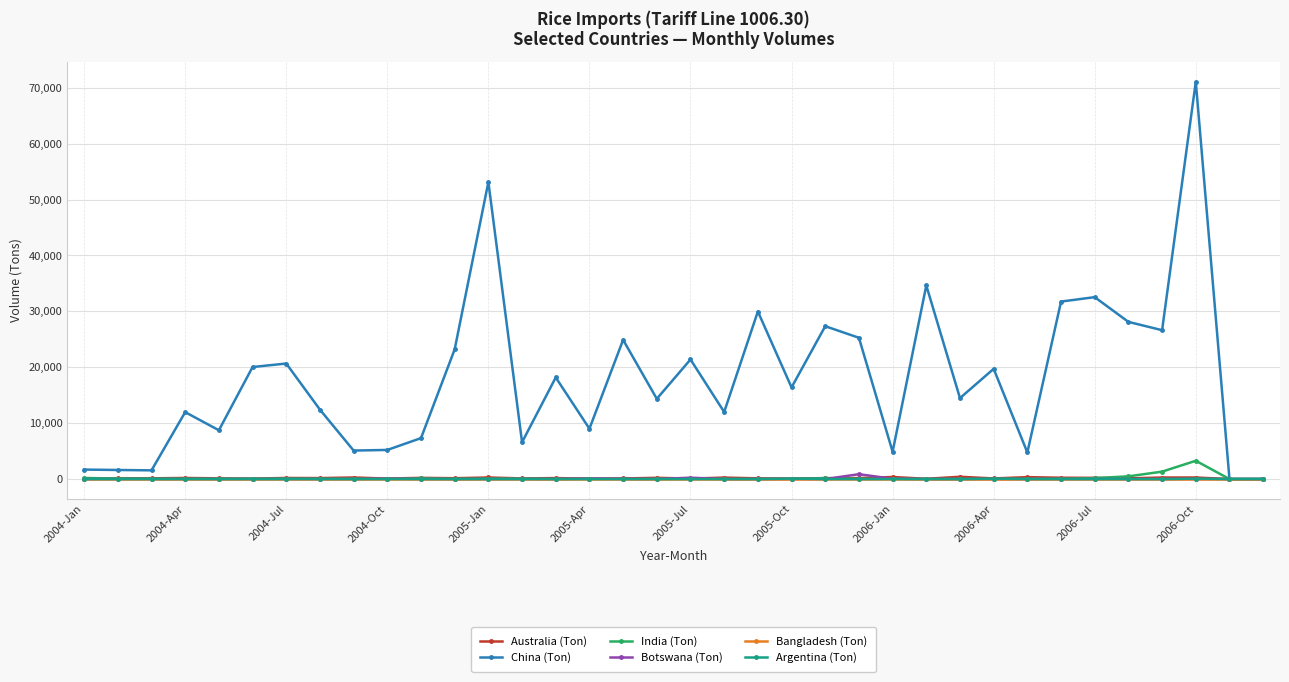

Which series has the largest range (max minus min)?

China (Ton)